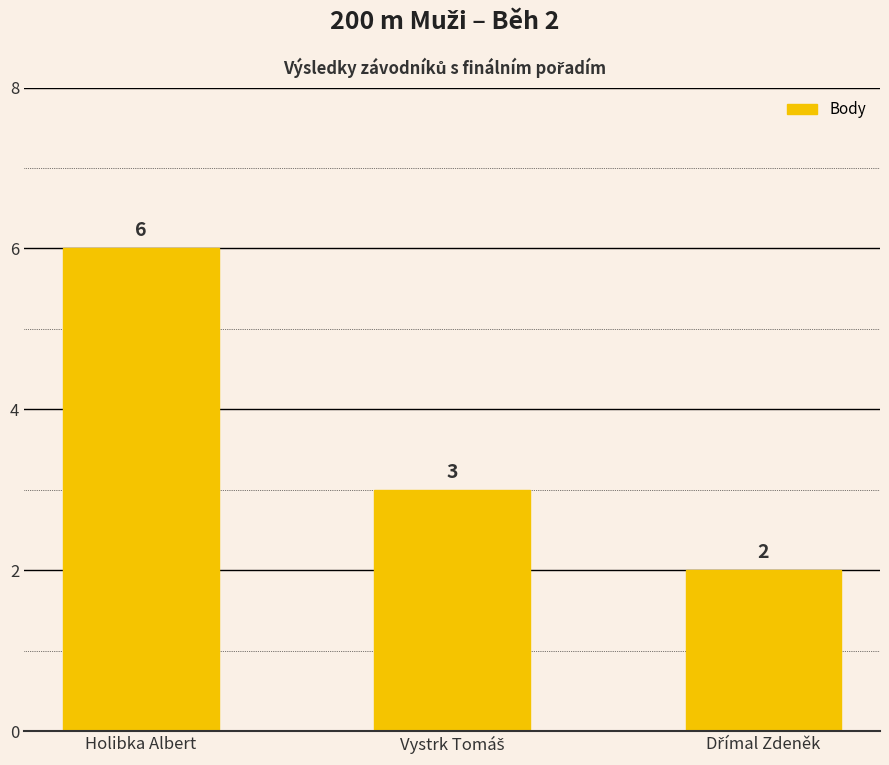

Reading left to right, what are all the values shown in this chart?

6	3	2